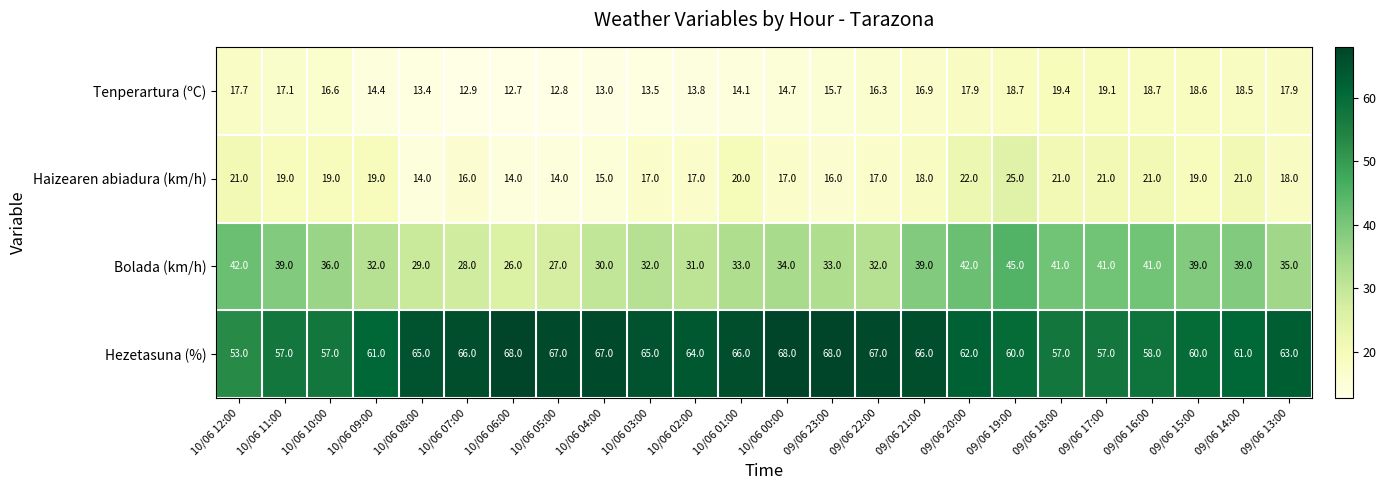

What is the difference between the highest and lowest values at 10/06 03:00?

51.5